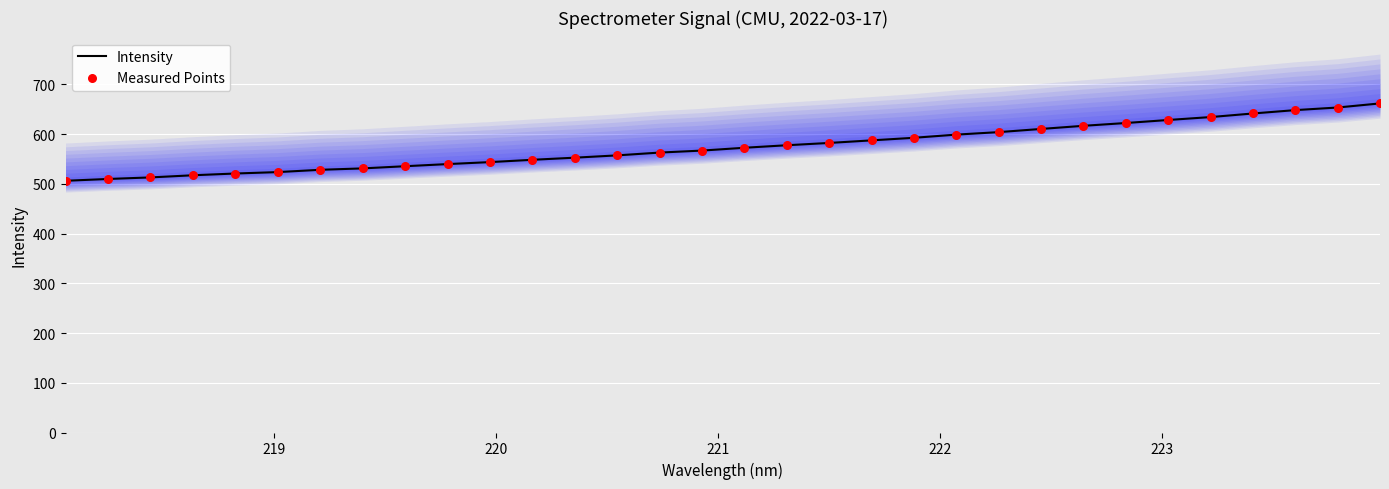

What are all the series names shown in the legend?

Intensity, Measured Points